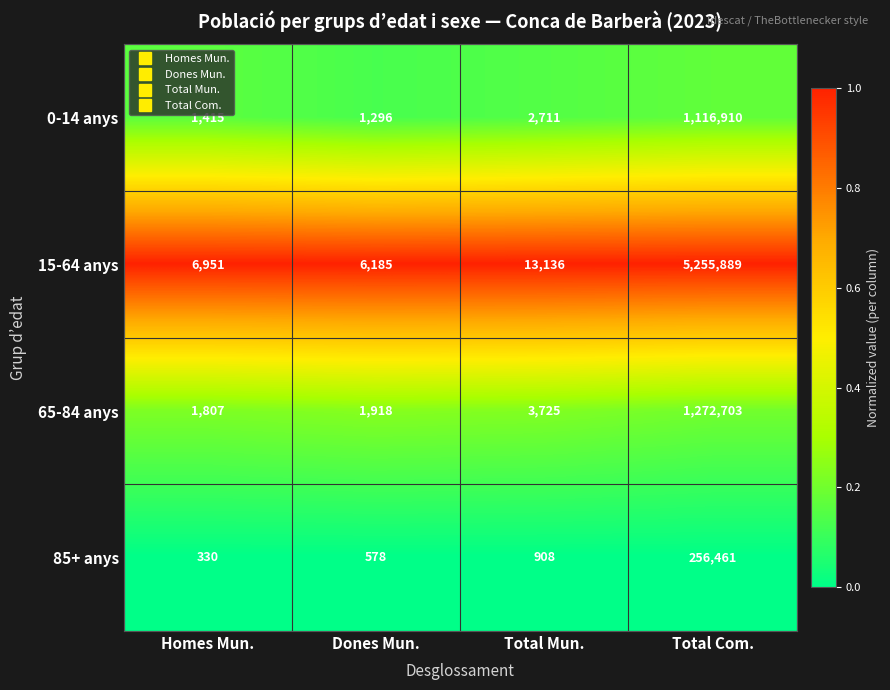

The 65-84 anys series shows 1316 at Dones Mun.. True or false?

False